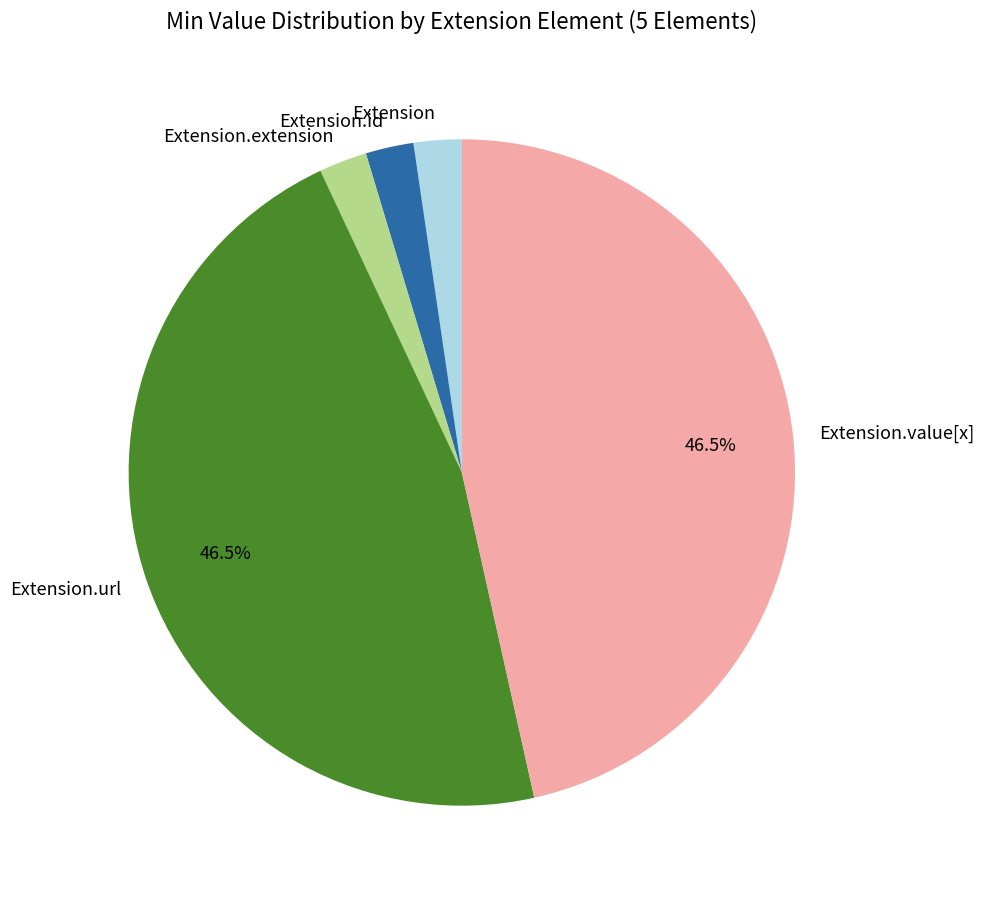

Does any single category account for the majority?

No